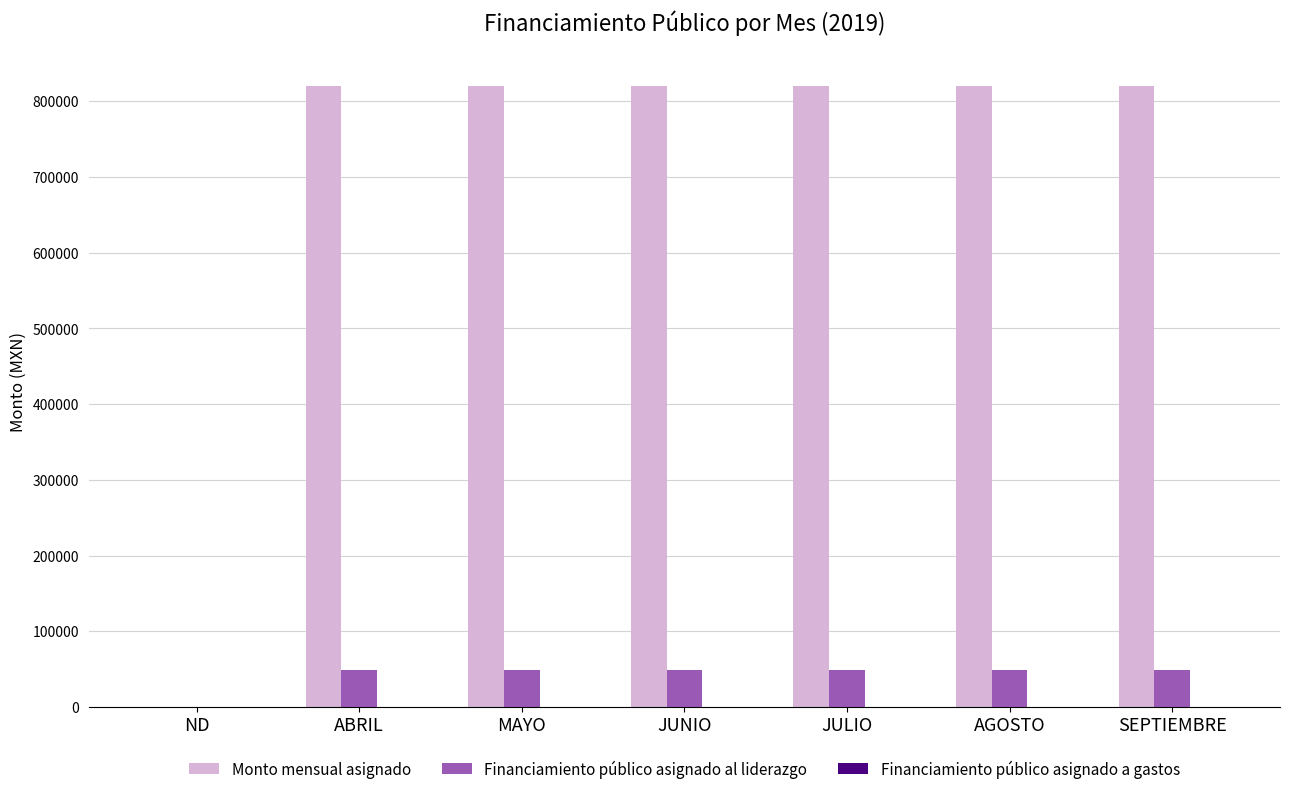

What value does the Monto mensual asignado series have at SEPTIEMBRE?

820163.9